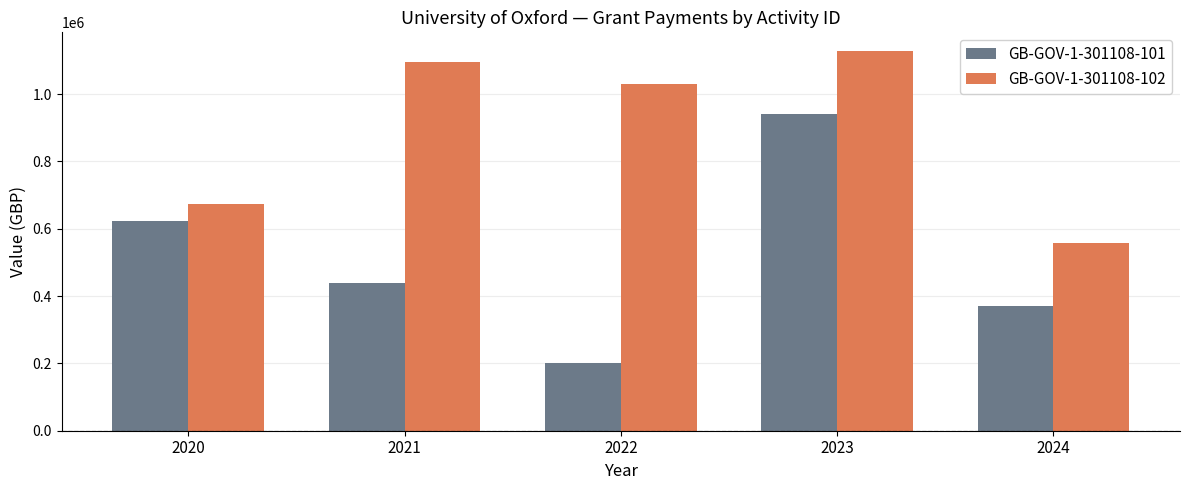

Reading left to right, list all the values displayed in this chart.

GB-GOV-1-301108-101: 623607	439696	200000	940552	370832
GB-GOV-1-301108-102: 673608	1096545	1029293	1126919	557264